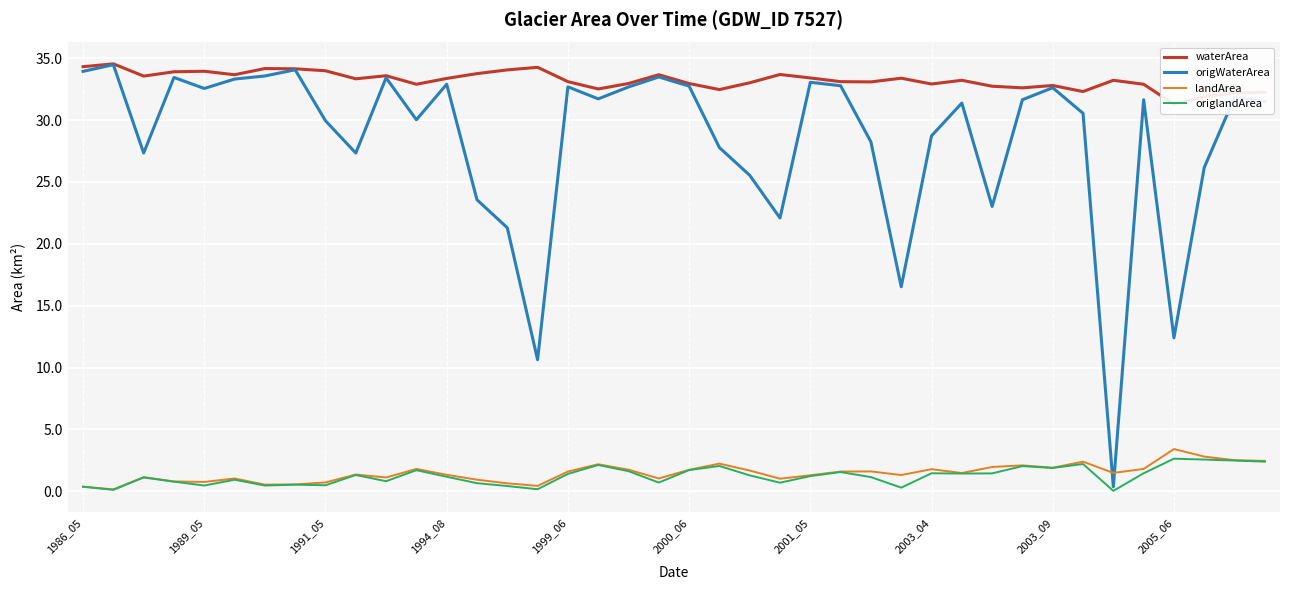

Which series has the largest range (max minus min)?

origWaterArea